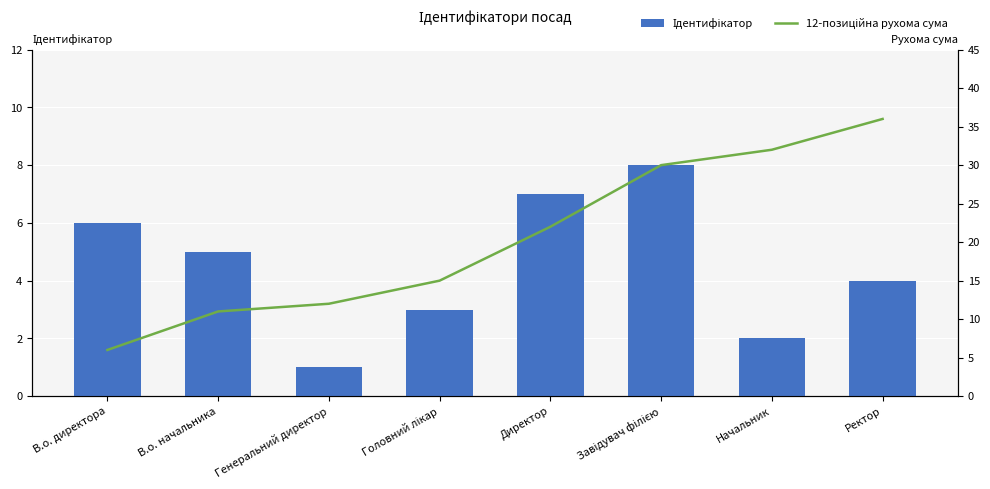

Which category has the highest value in the Ідентифікатор series?

Завідувач філією